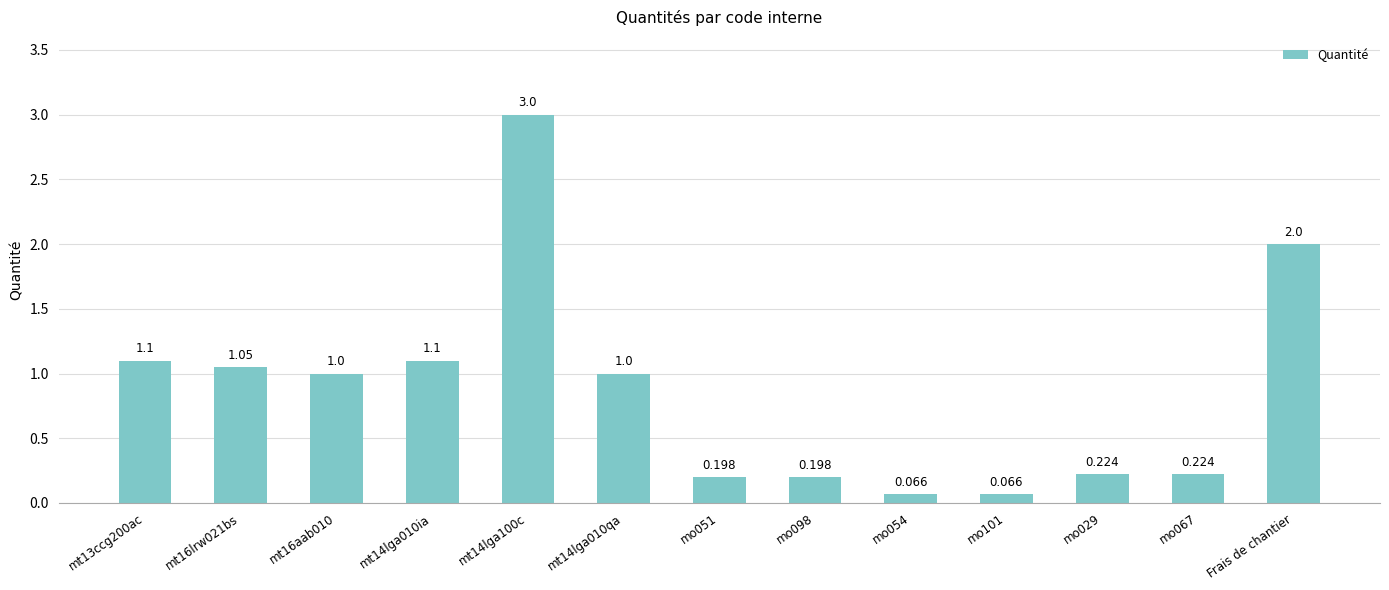

What is the ratio of the value at Frais de chantier to the value at mt14lga100c?

0.7